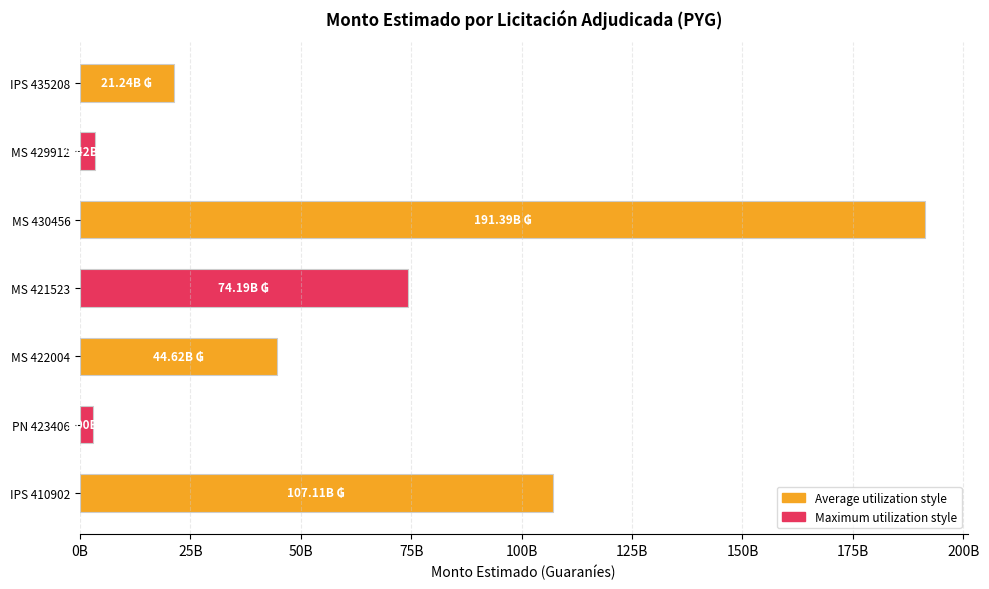

Rank the categories by value from lowest to highest.

PN 423406, MS 429912, IPS 435208, MS 422004, MS 421523, IPS 410902, MS 430456